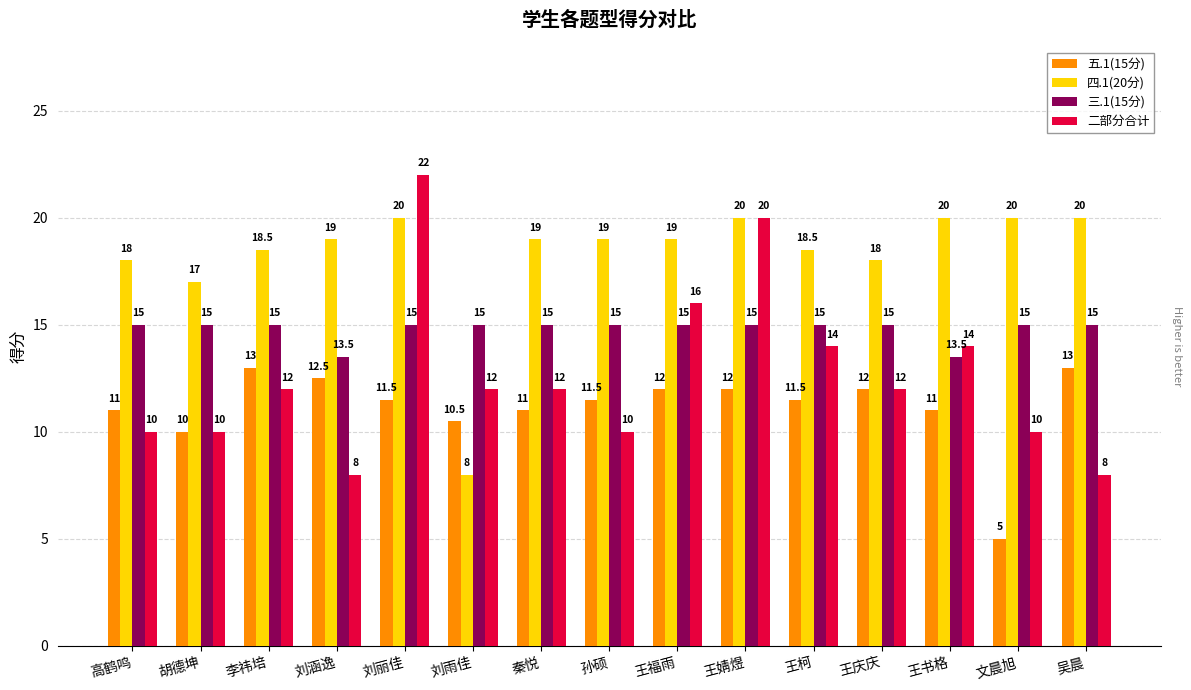

Count the 二部分合计 values in the range 10 to 14.

10